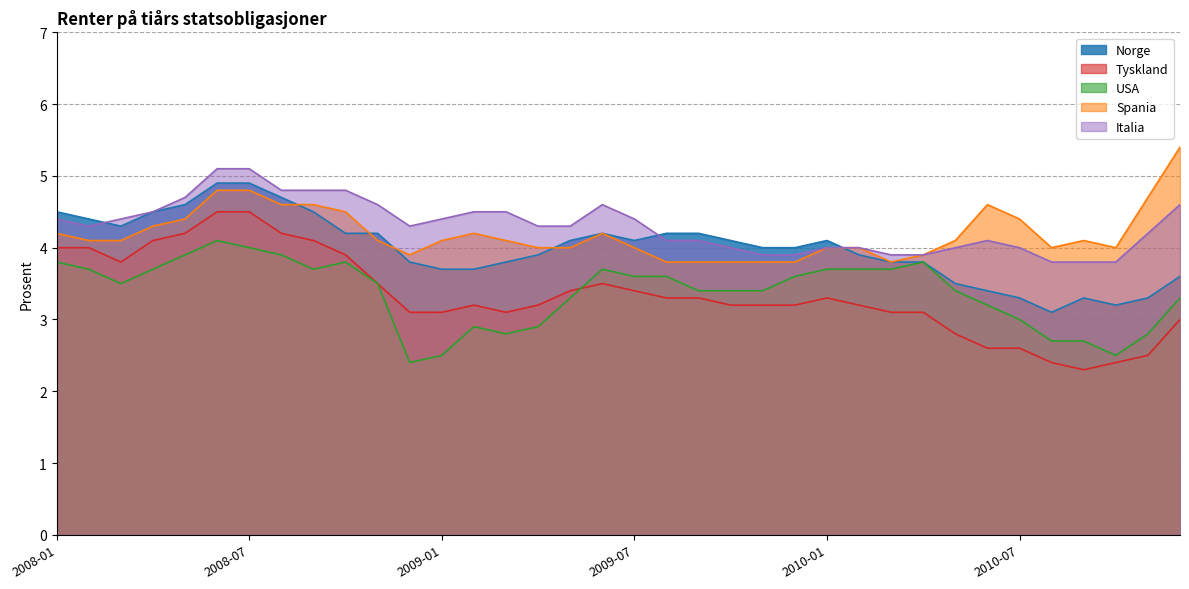

Rank the series at 2009-01 from lowest to highest value.

USA, Tyskland, Norge, Spania, Italia